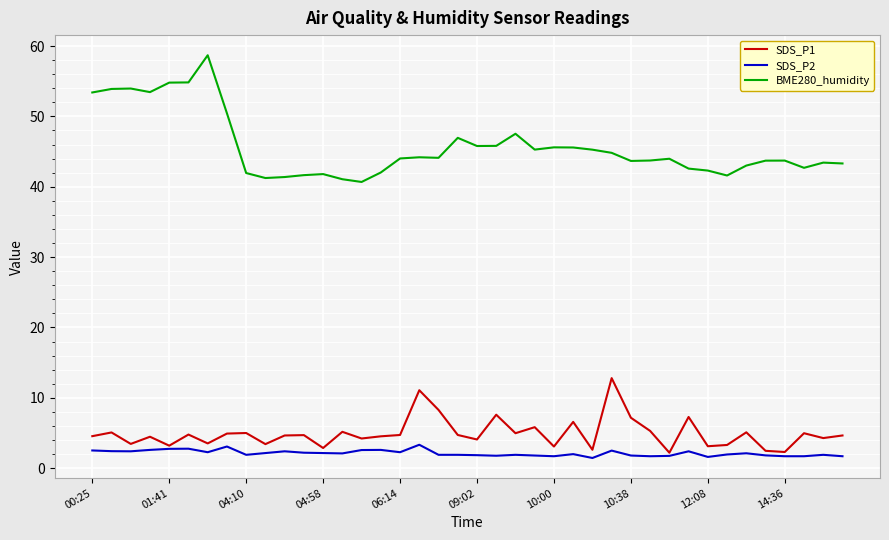

Which series has the largest total across all categories?

BME280_humidity